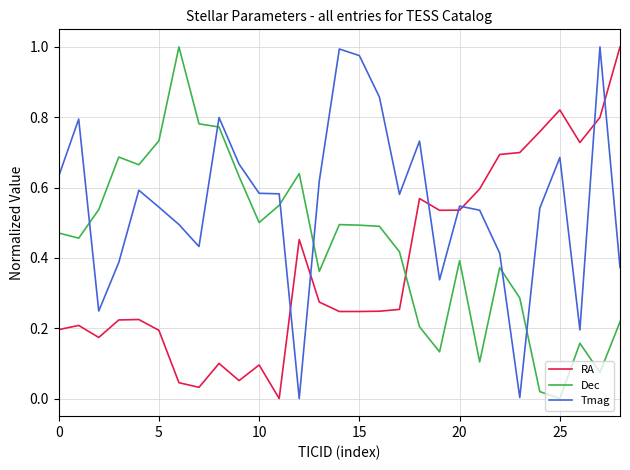

Rank the series by their average value, from lowest to highest.

RA, Dec, Tmag